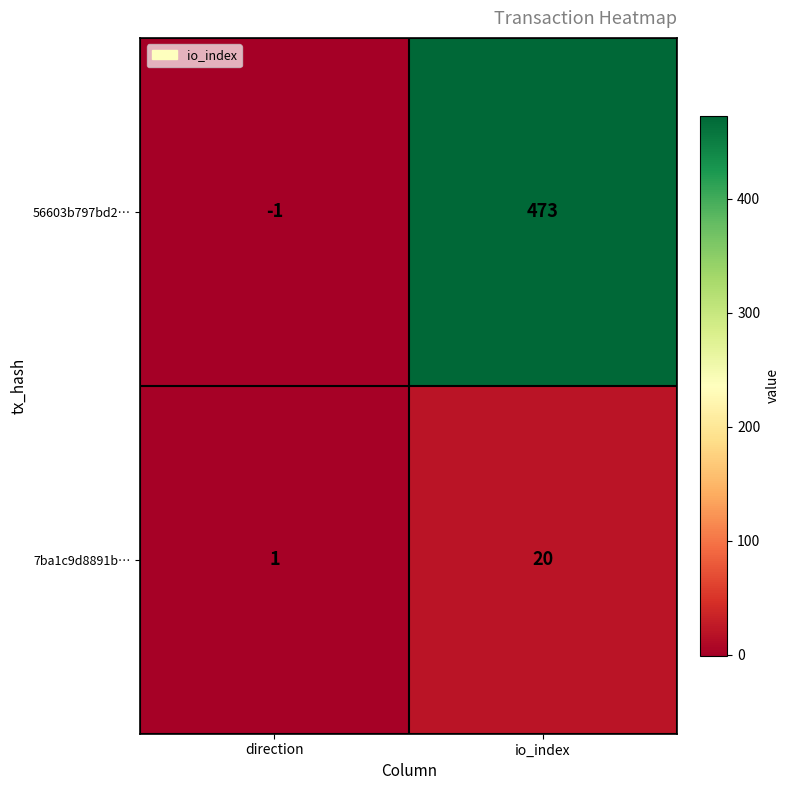

Reading left to right, extract all data points from this chart.

56603b797bd2…: direction=-1	io_index=473
7ba1c9d8891b…: direction=1	io_index=20